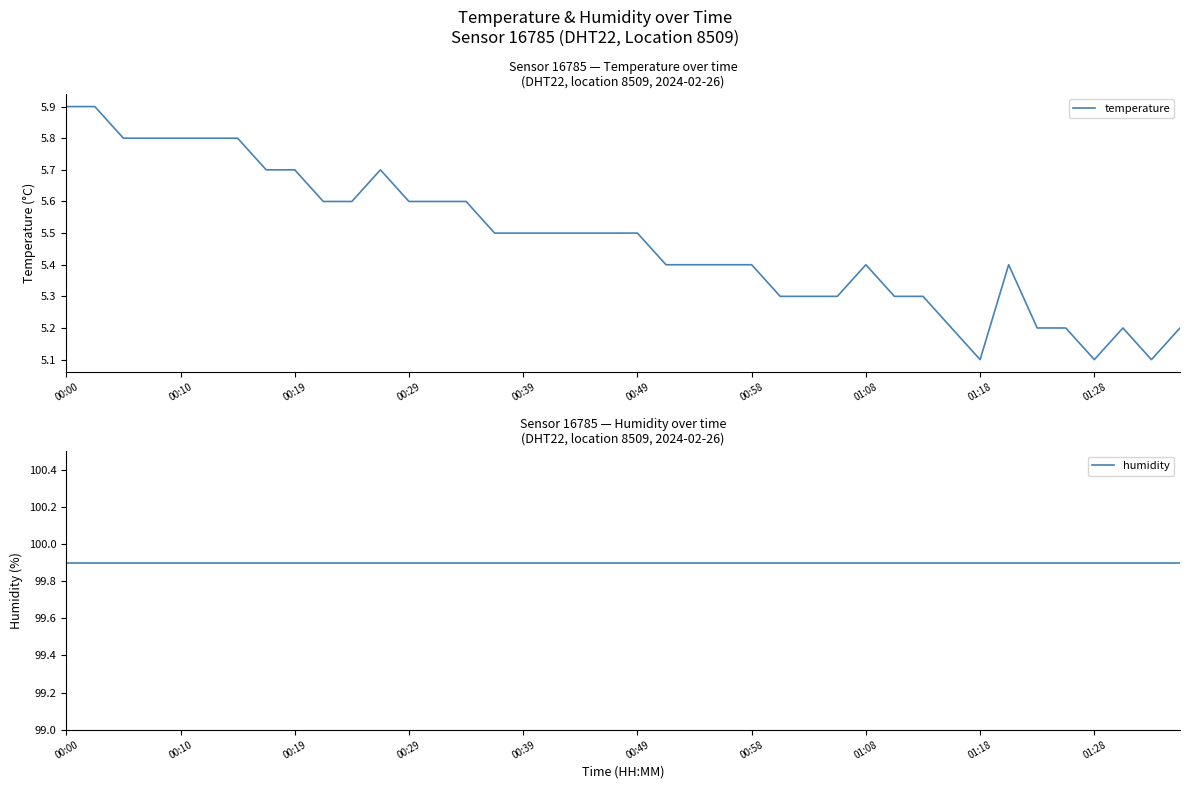

What is the lowest value of the temperature series?

5.1